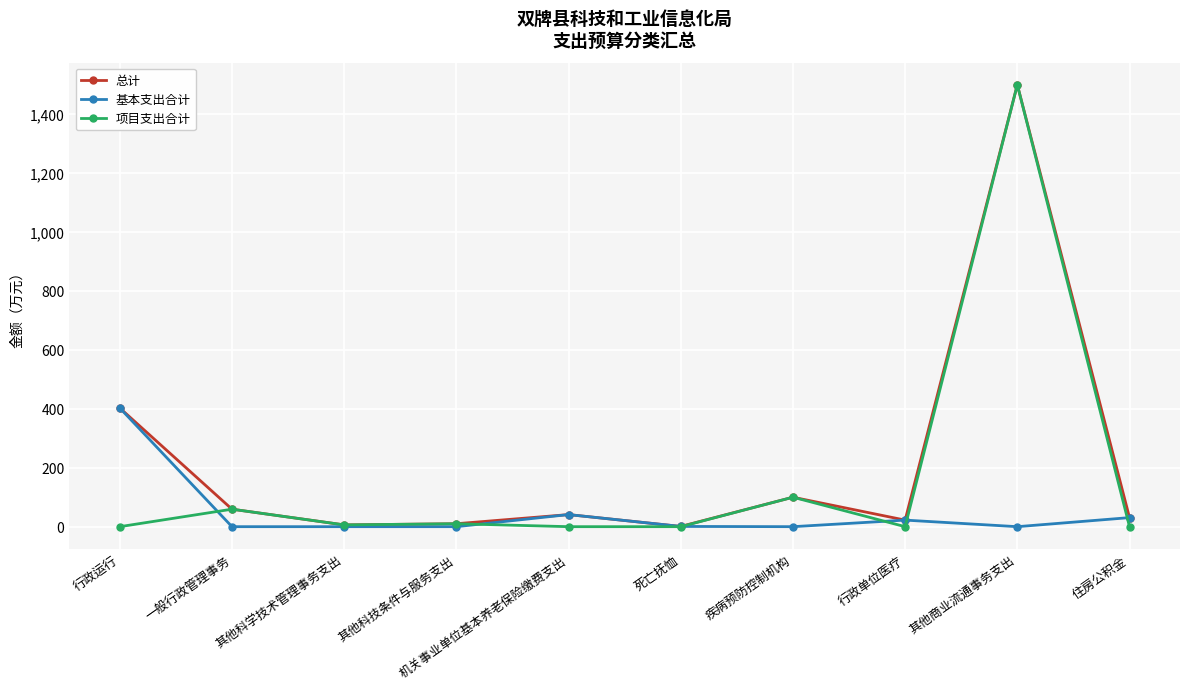

Rank the series by their average value, from highest to lowest.

总计, 项目支出合计, 基本支出合计